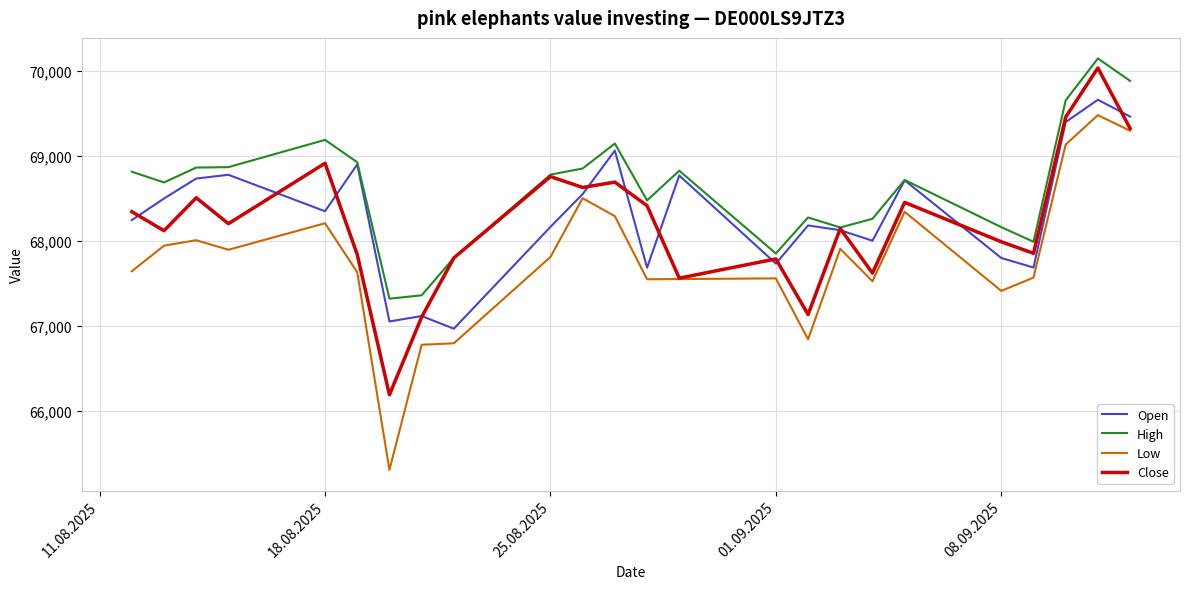

Which series has the largest range (max minus min)?

Low